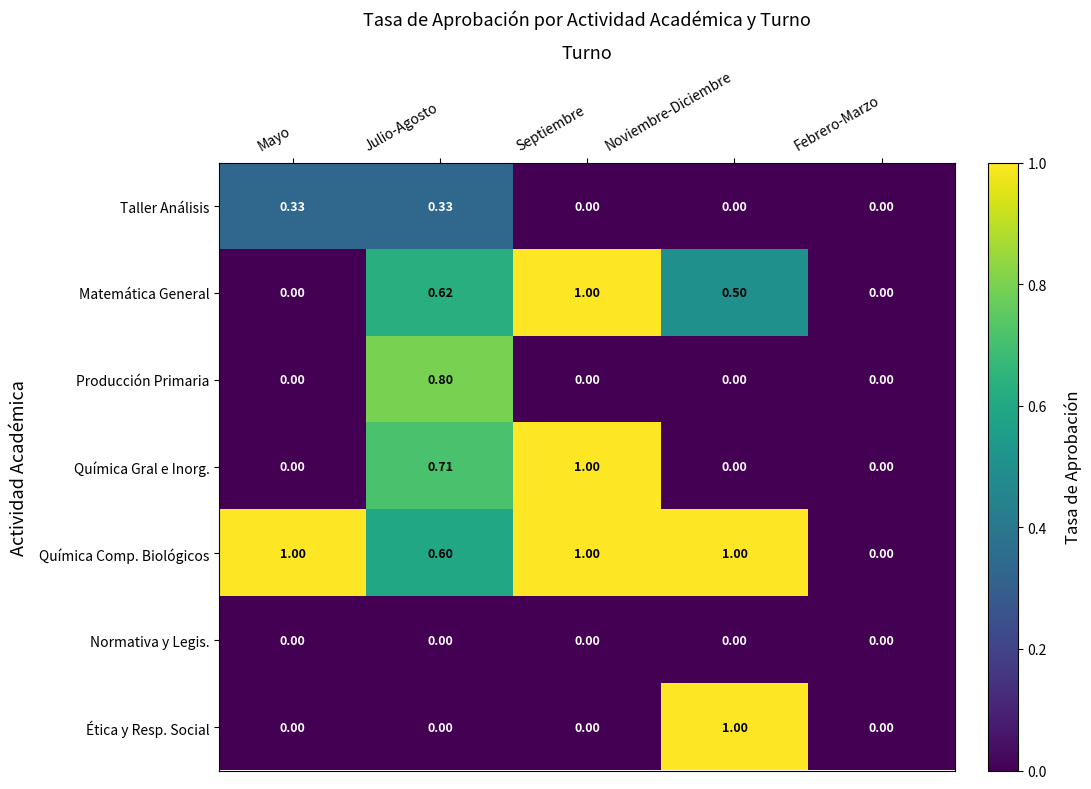

Between Mayo and Julio-Agosto, which series saw the biggest shift?

Producción Primaria